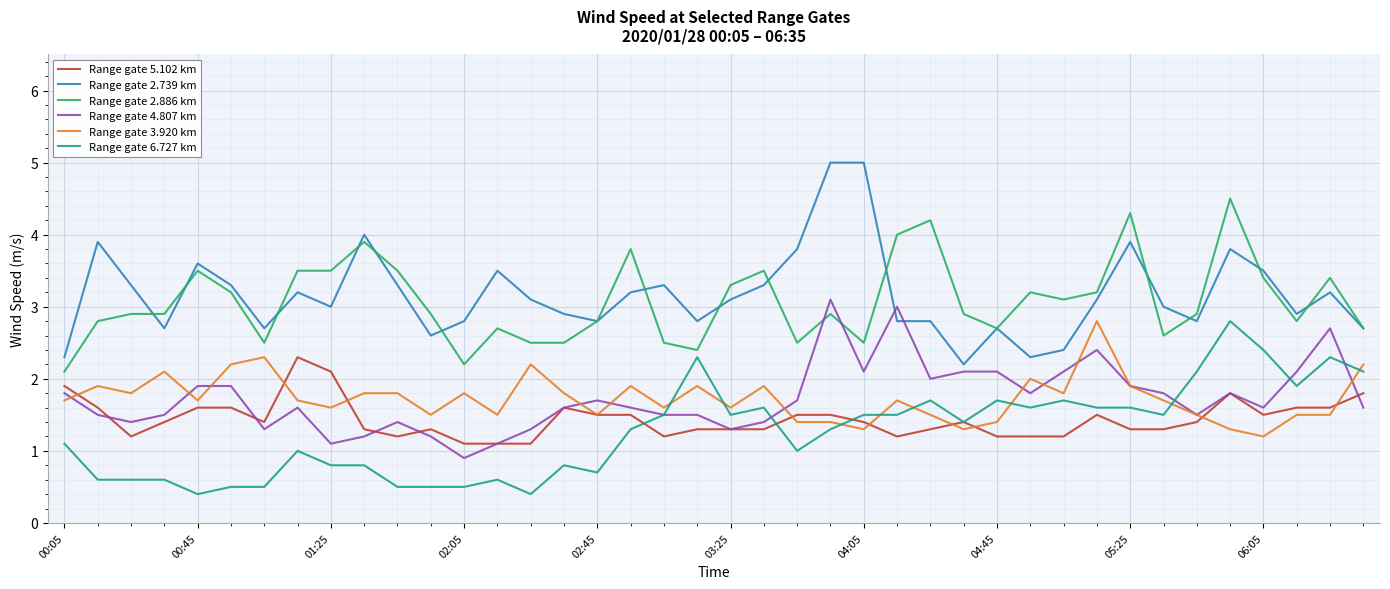

What is the maximum value shown in the chart?

5.0